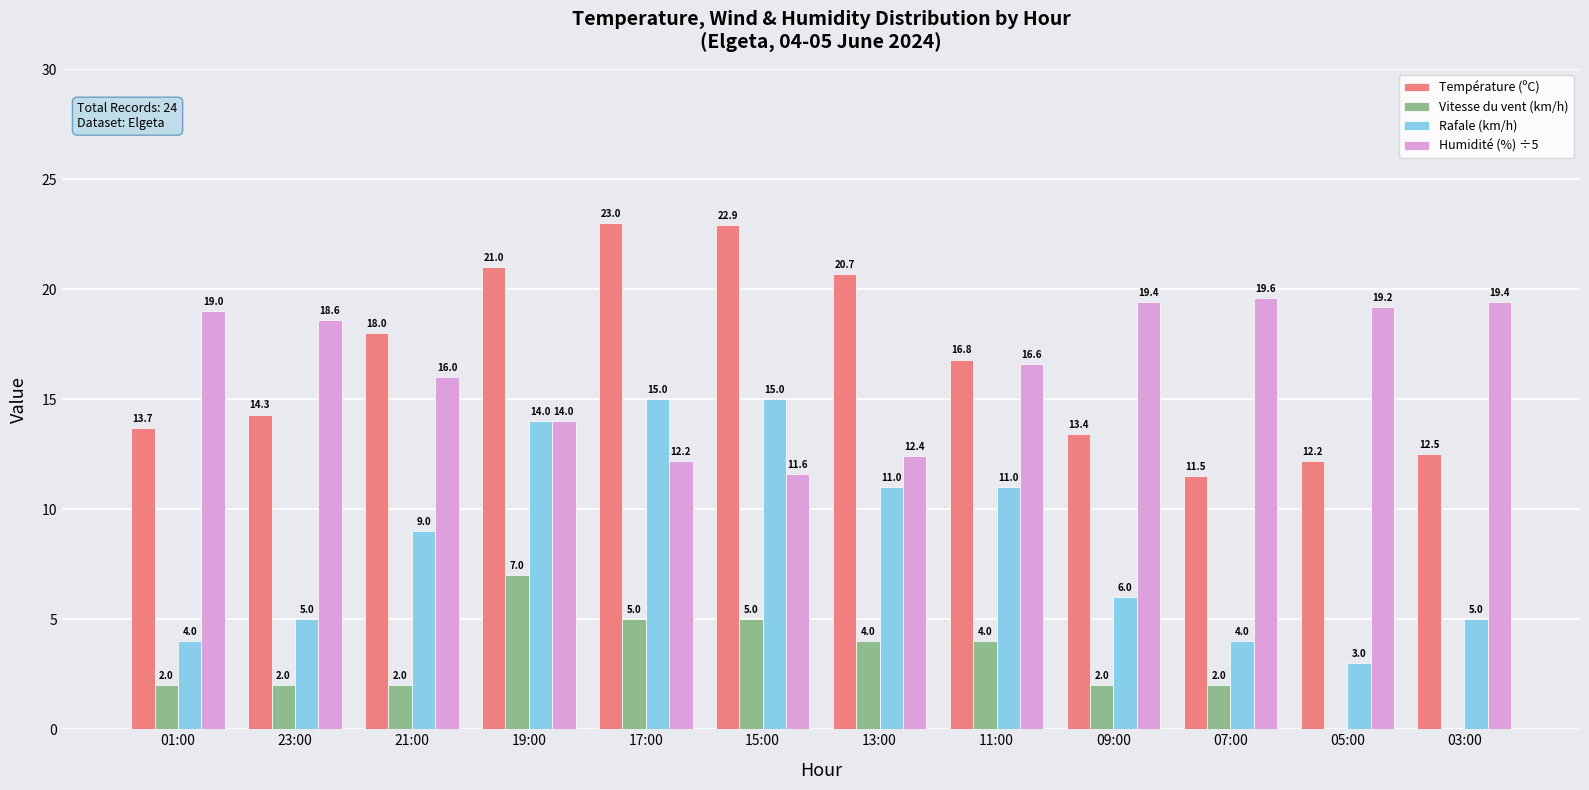

How many groups of bars are there?

12